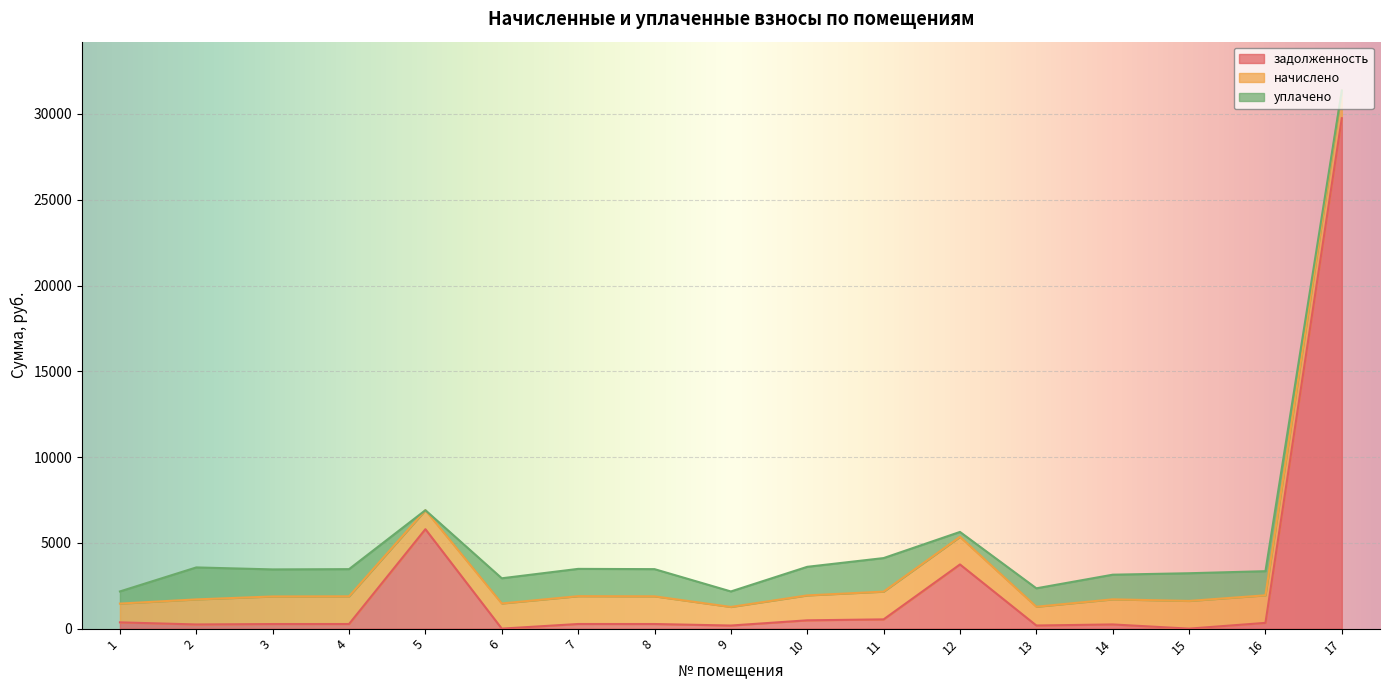

Reading left to right, transcribe all the data shown in this chart.

задолженность: 1=365.1	2=243.4	3=267.9	4=269.1	5=5797.8	6=0.0	7=270.3	8=269.1	9=180.6	10=484.3	11=539.4	12=3740.8	13=182.4	14=244.0	15=0.0	16=335.8	17=29752.5
начислено: 1=1094.3	2=1460.3	3=1607.4	4=1614.6	5=1105.1	6=1467.5	7=1621.8	8=1614.6	9=1083.6	10=1453.1	11=1618.2	12=1611.0	13=1094.3	14=1463.9	15=1614.6	16=1607.4	17=1614.6
уплачено: 1=708.8	2=1864.1	3=1576.9	4=1584.0	5=0.0	6=1467.5	7=1591.1	8=1584.0	9=903.0	10=1665.9	11=1955.2	12=285.0	13=1073.6	14=1436.1	15=1614.6	16=1405.3	17=0.0